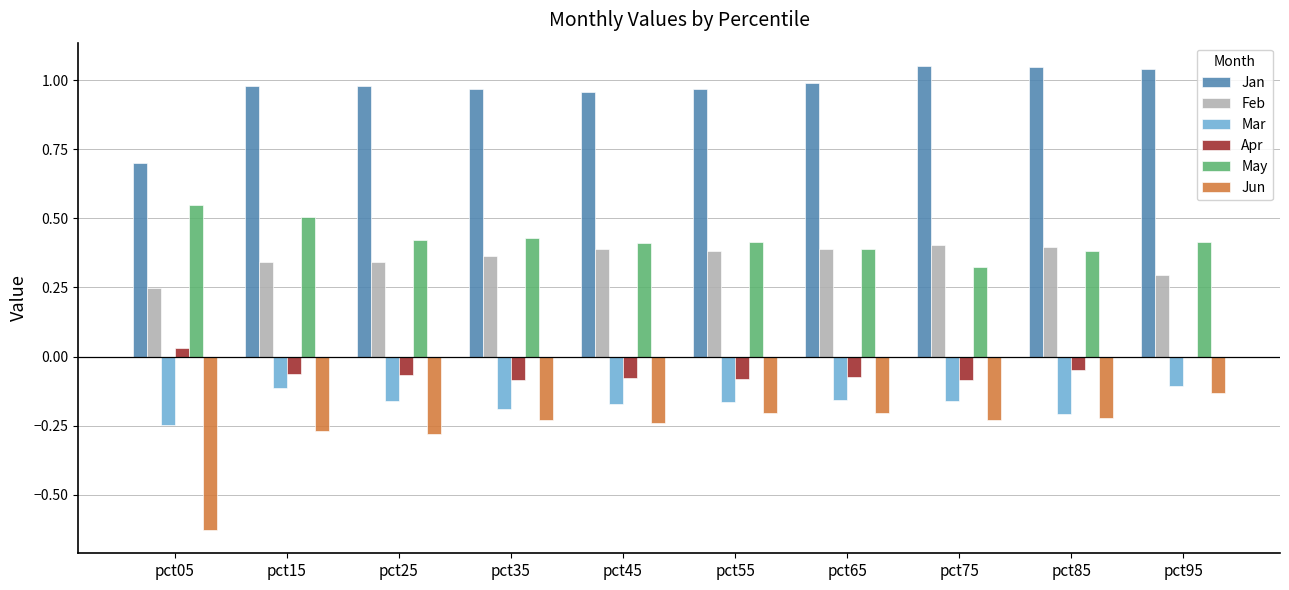

Where is Feb nearest to the value 0?

pct05